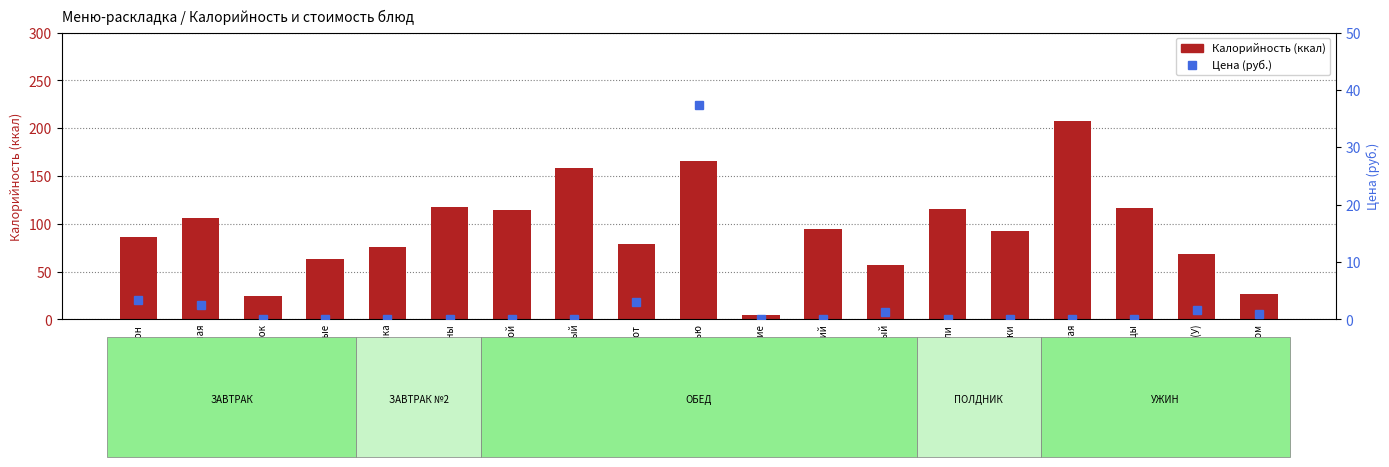

Reading left to right, list all the values displayed in this chart.

Калорийность: Батон=86.4	Каша овсяная=106.0	Кофейный напиток=25.0	Яйца вареные=63.0	Напиток Витошка=76.0	Бананы=117.4	Картофель отварной=114.1	Шницель рыбный=158.6	Компот=79.0	Борщ с фасолью=166.1	Огурцы свежие=4.9	Хлеб бородинский=94.6	Хлеб пшеничный=56.7	Вафли=115.2	Соки=92.0	Каша рассыпчатая=207.4	Котлеты из курицы=116.6	Хлеб пшеничный (У)=68.0	Чай с сахаром=26.6
Цена (руб.): Батон=3.4	Каша овсяная=2.5	Кофейный напиток=0.0	Яйца вареные=0.0	Напиток Витошка=0.0	Бананы=0.0	Картофель отварной=0.0	Шницель рыбный=0.0	Компот=3.1	Борщ с фасолью=37.4	Огурцы свежие=0.0	Хлеб бородинский=0.0	Хлеб пшеничный=1.4	Вафли=0.0	Соки=0.0	Каша рассыпчатая=0.0	Котлеты из курицы=0.0	Хлеб пшеничный (У)=1.6	Чай с сахаром=0.9